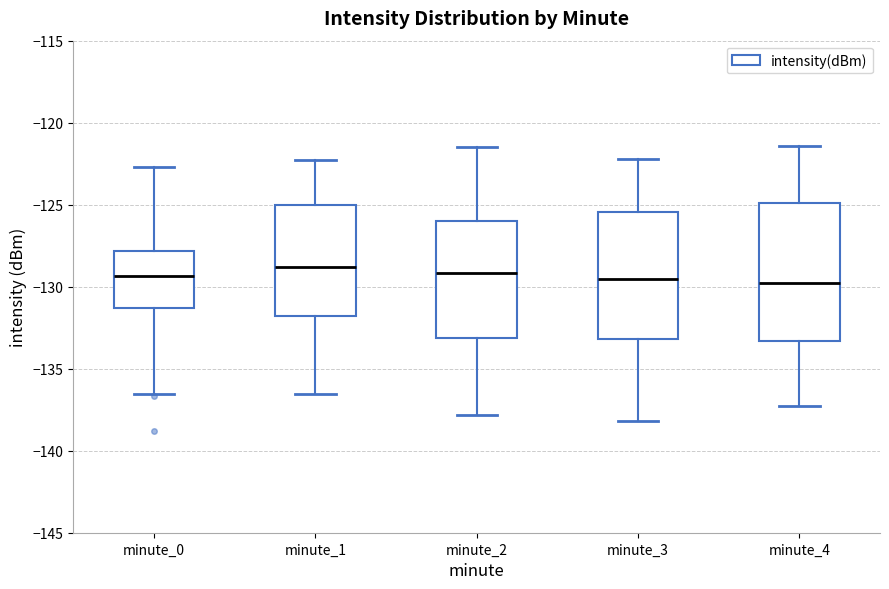

Reading left to right, transcribe this box plot: for each box, give where its median line is, the range the box spans, and where its two whiskers end, as read against the y-axis. The values are not printed on the chart, so give them approximately, as read against the axis.

minute_0: median -129.5, box -131.5 to -128.0, whiskers -136.5 to -122.5
minute_1: median -129.0, box -132.0 to -125.0, whiskers -136.5 to -122.0
minute_2: median -129.0, box -133.0 to -126.0, whiskers -138.0 to -121.5
minute_3: median -129.5, box -133.0 to -125.5, whiskers -138.0 to -122.0
minute_4: median -129.5, box -133.5 to -125.0, whiskers -137.5 to -121.5